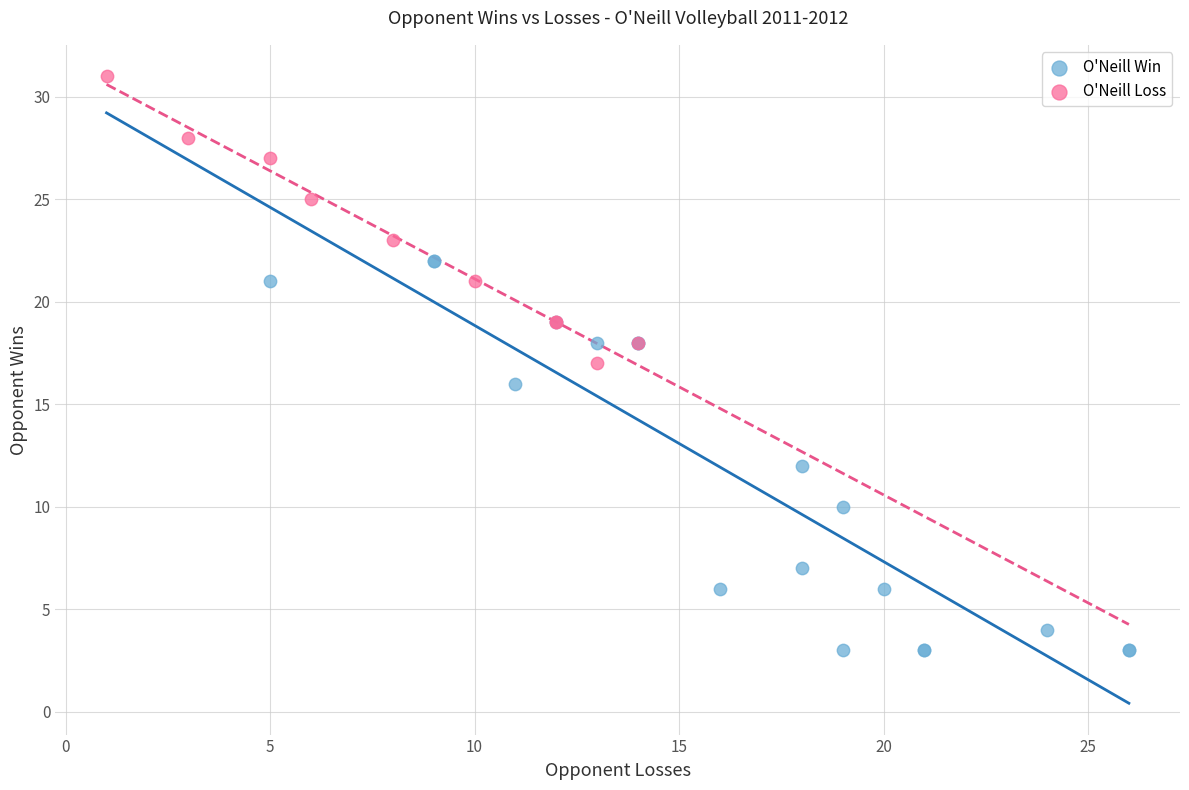

Which series has the largest Y range (max minus min)?

O'Neill Win